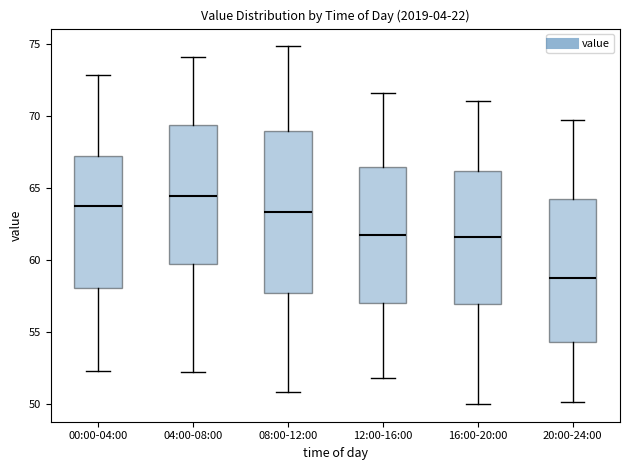

Reading left to right, transcribe this box plot: for each box, give where its median line is, the range the box spans, and where its two whiskers end, as read against the y-axis. The values are not printed on the chart, so give them approximately, as read against the axis.

00:00-04:00: median 64.0, box 58.0 to 67.0, whiskers 52.5 to 73.0
04:00-08:00: median 64.5, box 59.5 to 69.5, whiskers 52.0 to 74.0
08:00-12:00: median 63.5, box 57.5 to 69.0, whiskers 51.0 to 75.0
12:00-16:00: median 61.5, box 57.0 to 66.5, whiskers 52.0 to 71.5
16:00-20:00: median 61.5, box 57.0 to 66.0, whiskers 50.0 to 71.0
20:00-24:00: median 58.5, box 54.5 to 64.0, whiskers 50.0 to 69.5